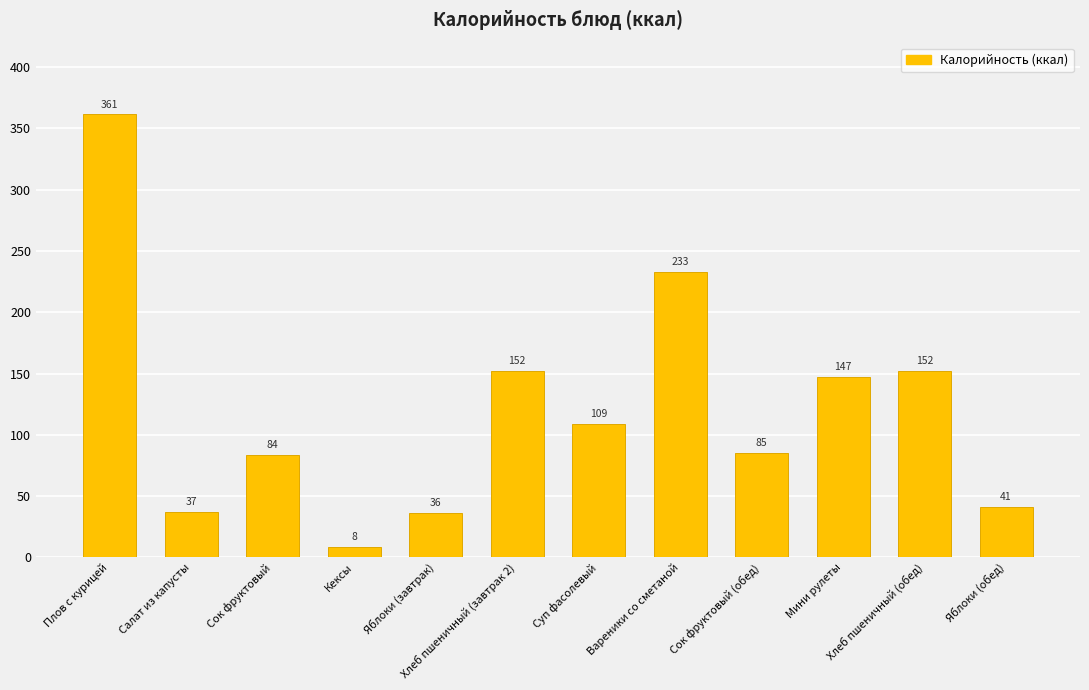

The chart shows a value of 8.9 at Салат из капусты. True or false?

False